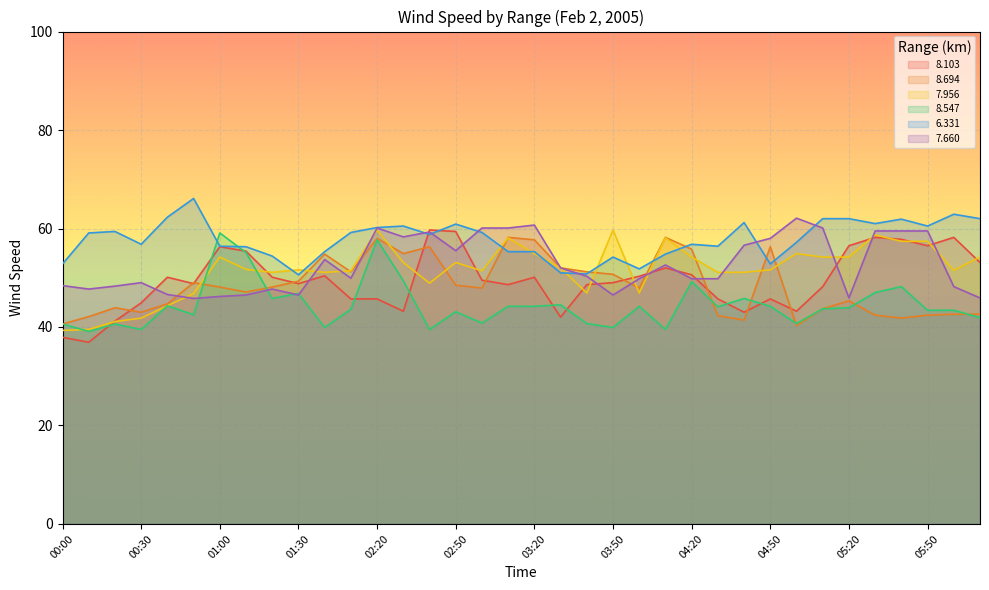

What is the sum of the   8.547 values at 01:10 and 02:00?

95.0